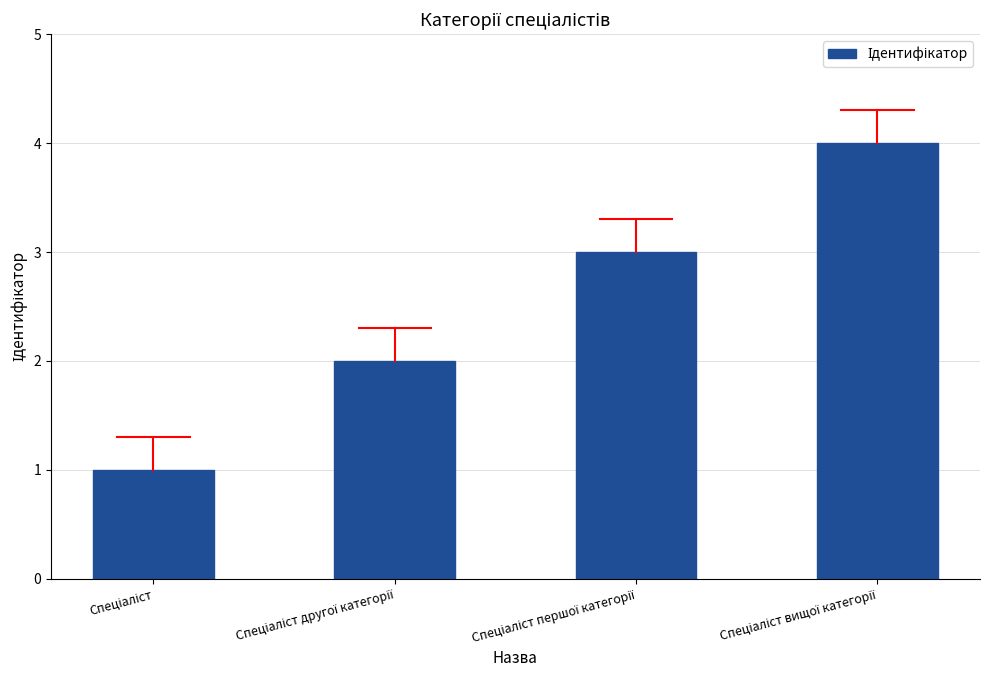

What is the sum of all values?

10